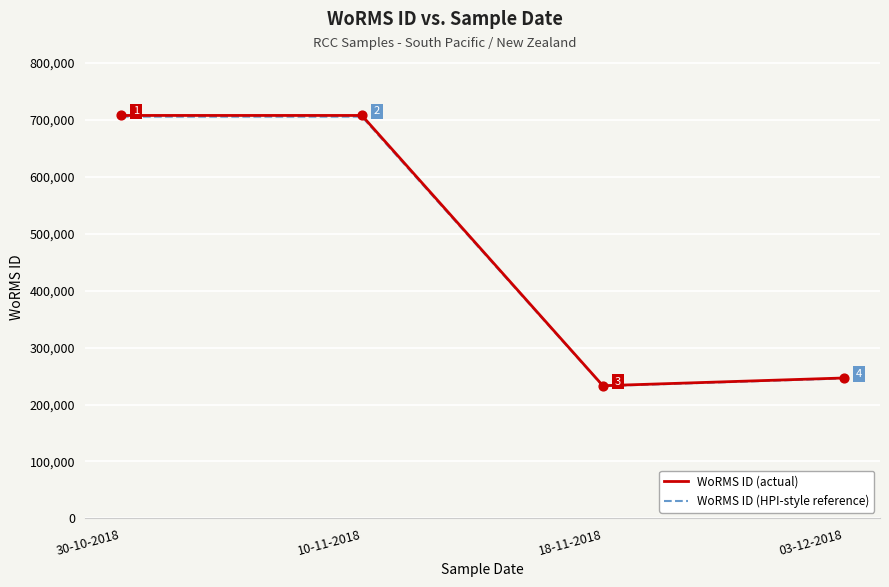

What is the total value across all series at 10-11-2018?

1413137.1